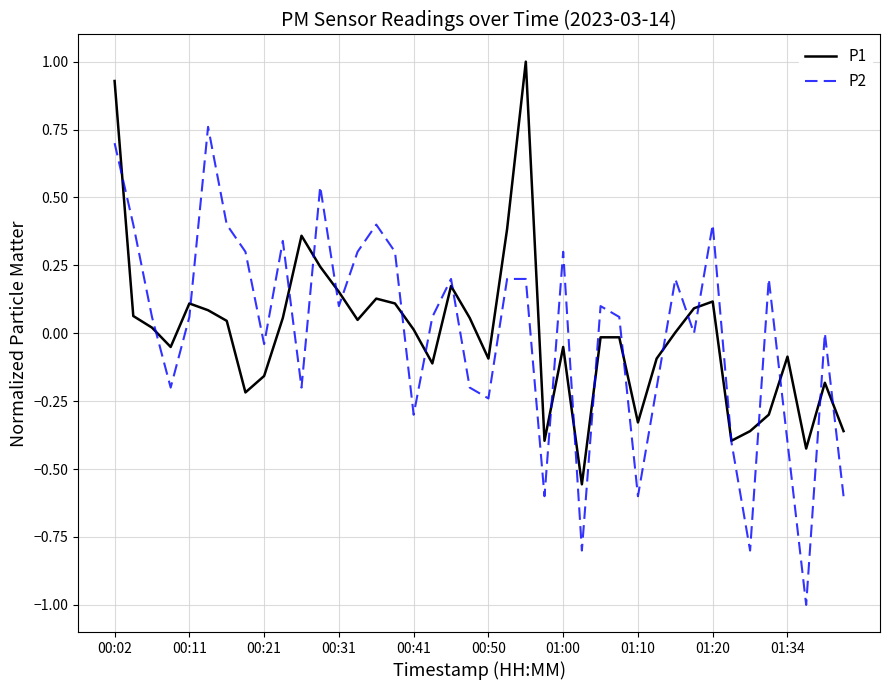

Which series has the widest spread of values?

P2